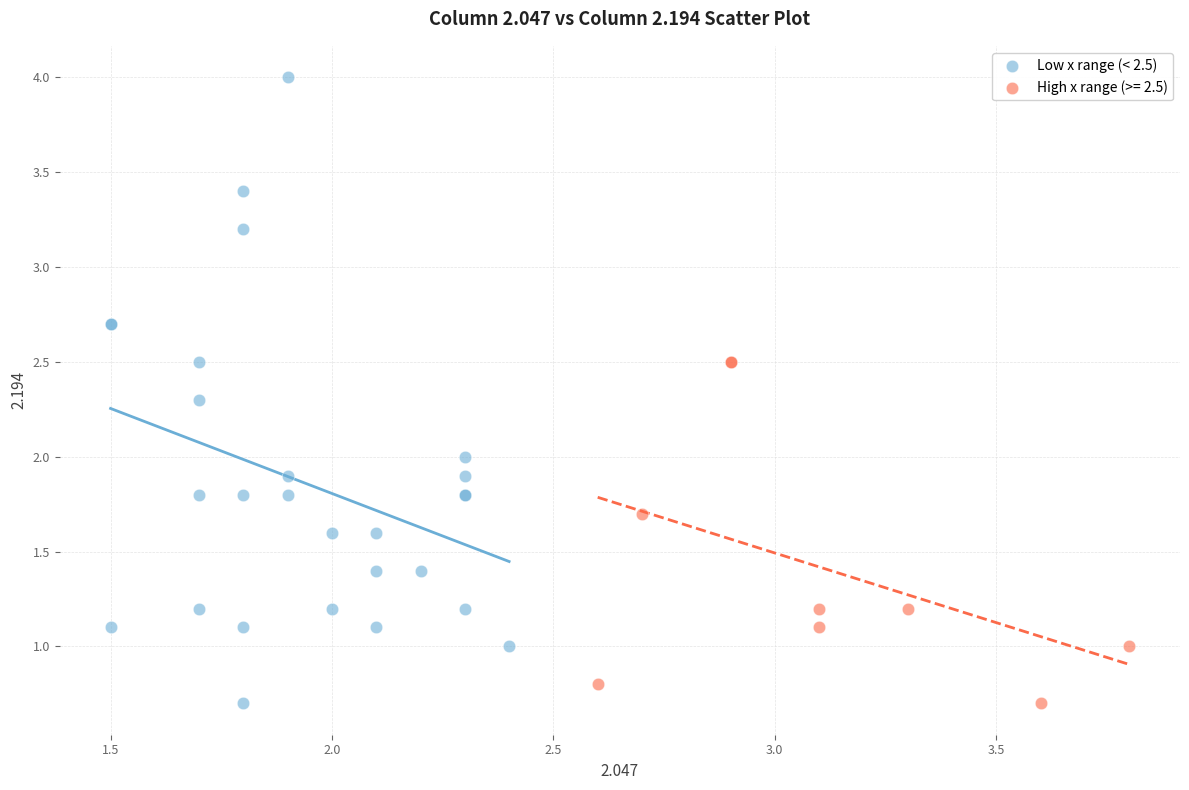

Which series has the largest Y range (max minus min)?

Low x range (< 2.5)